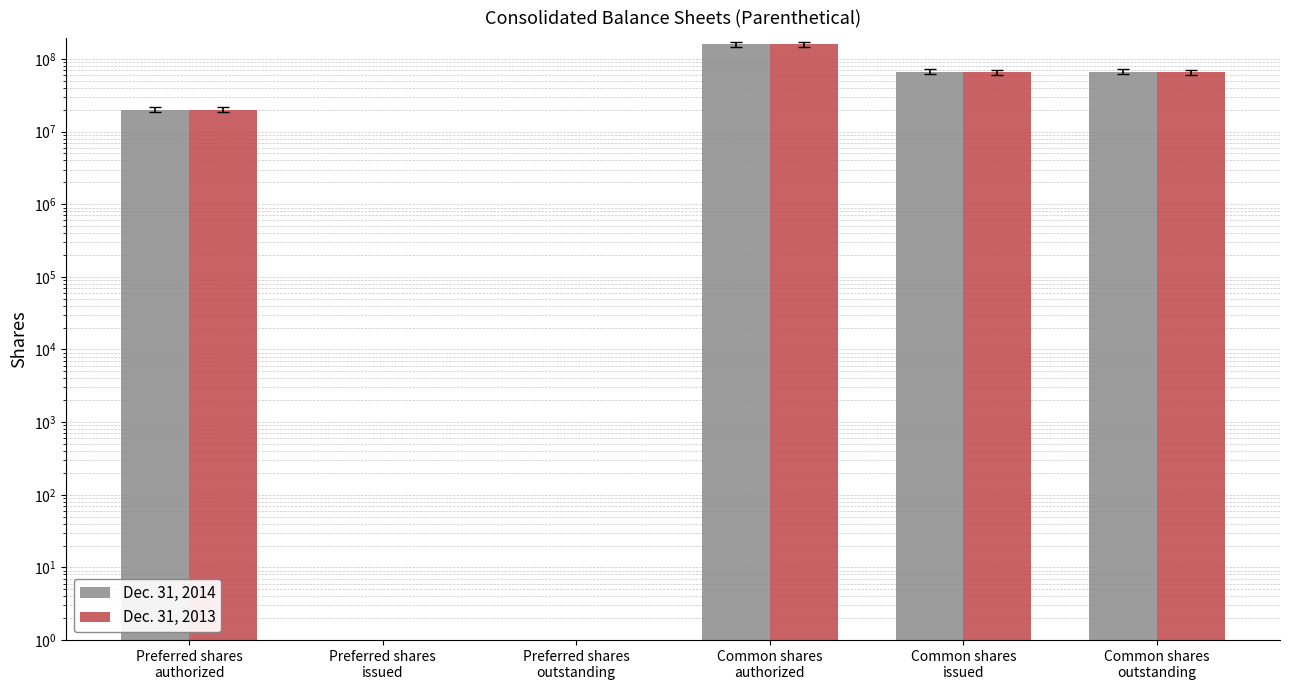

Reading left to right, what are all the values shown in this chart?

Dec. 31, 2014: 20000000	0	0	160000000	66307000	66307000
Dec. 31, 2013: 20000000	0	0	160000000	65623000	65623000